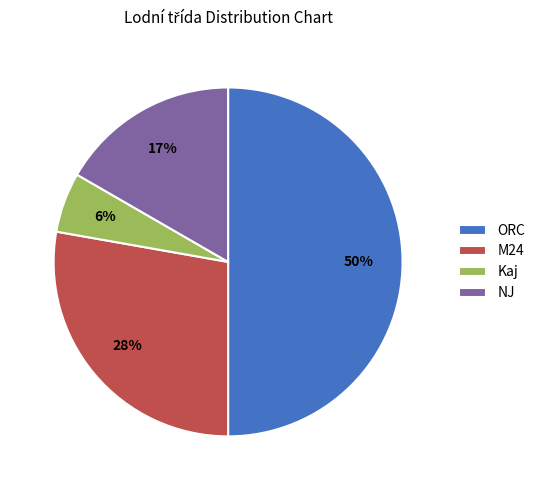

Combined, do ORC and NJ account for over 50%?

Yes